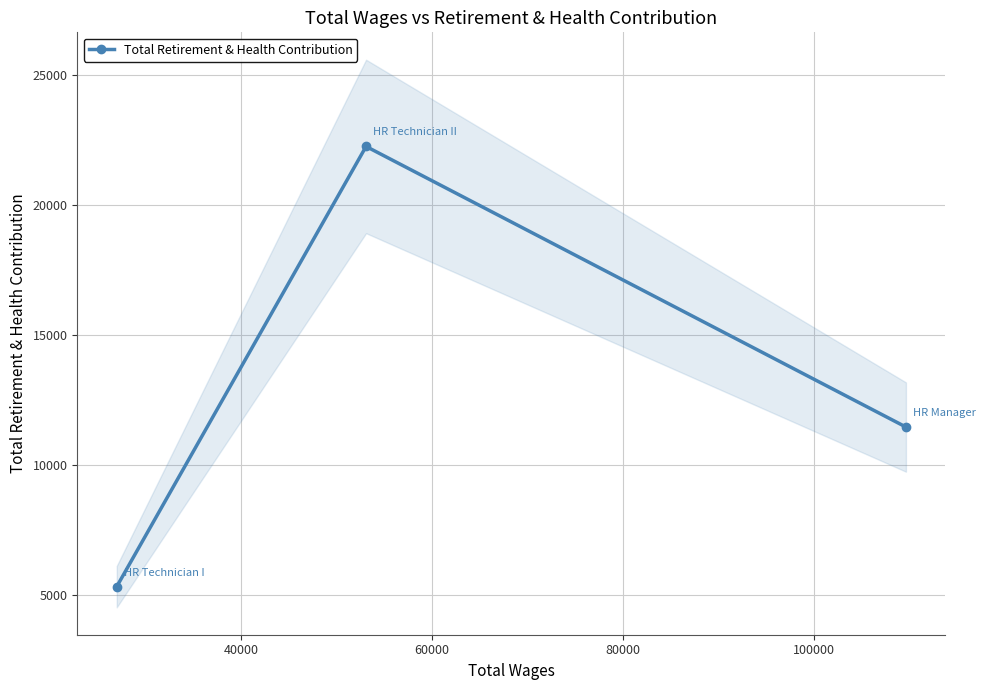

What is the value of the 2nd point from the left?

22253